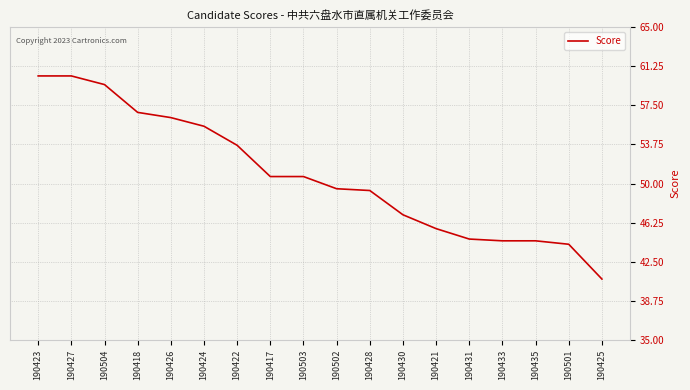

Reading left to right, transcribe all the data shown in this chart.

190423=60.3	190427=60.3	190504=59.5	190418=56.8	190426=56.3	190424=55.5	190422=53.7	190417=50.7	190503=50.7	190502=49.5	190428=49.3	190430=47.0	190421=45.7	190431=44.7	190433=44.5	190435=44.5	190501=44.2	190425=40.8